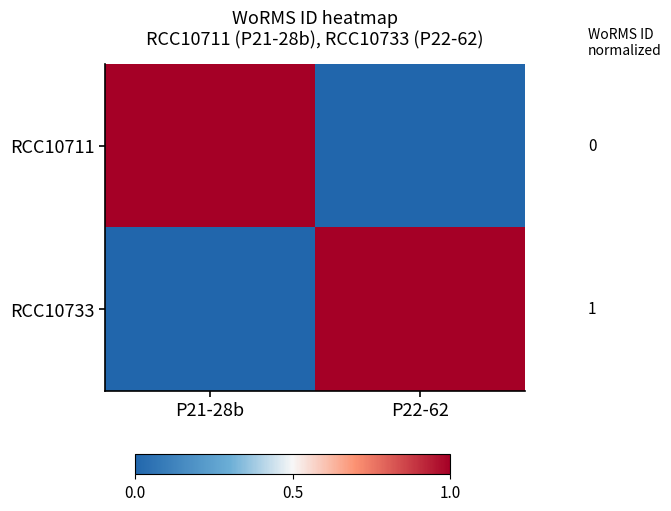

Reading right to left, transcribe all the data shown in this chart.

RCC10711: P22-62=0	P21-28b=1
RCC10733: P22-62=1	P21-28b=0